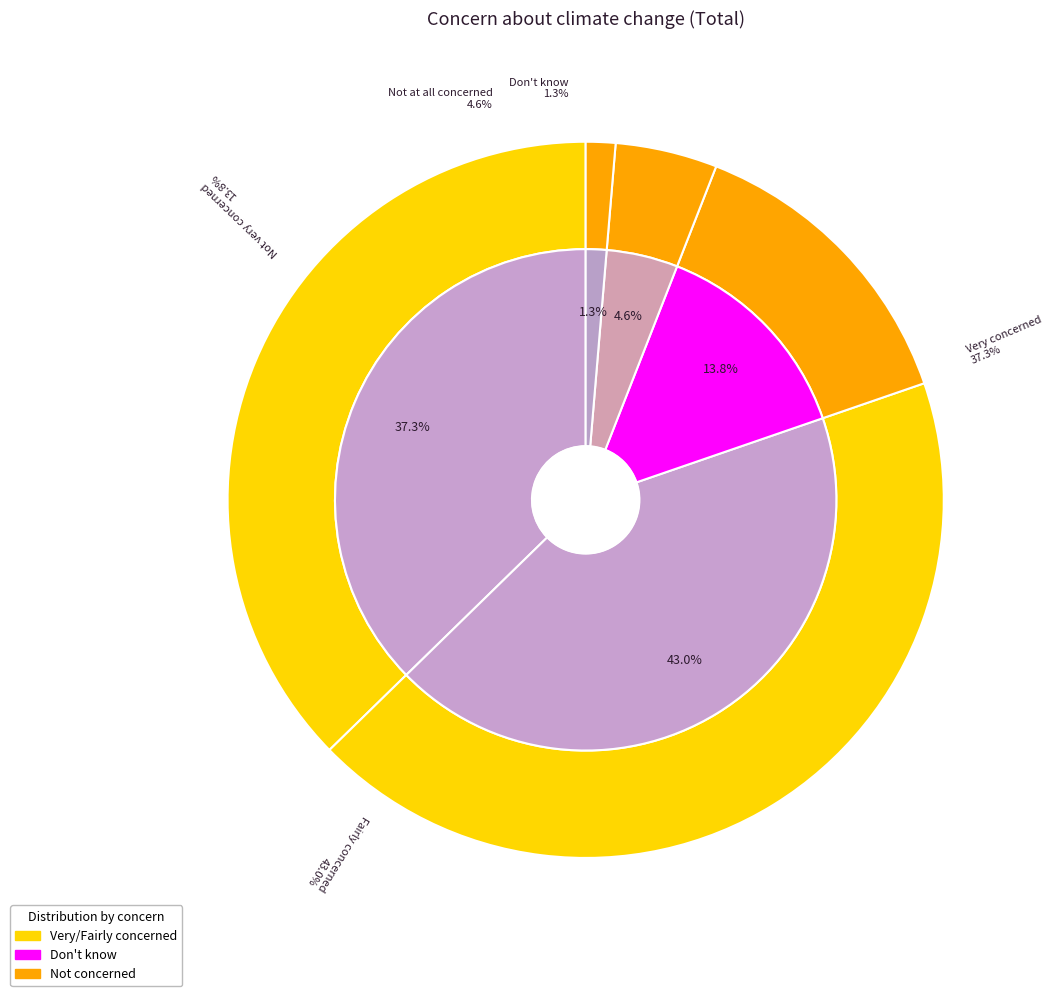

Which slice is the largest?

Fairly concerned